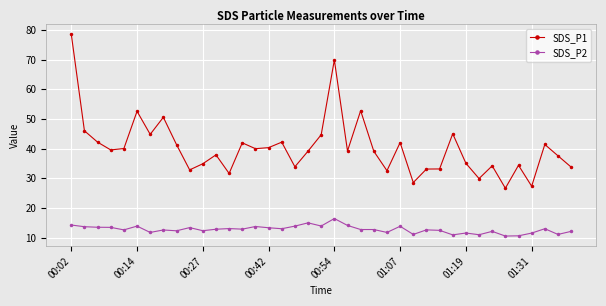

What is the maximum value shown in the chart?

78.6